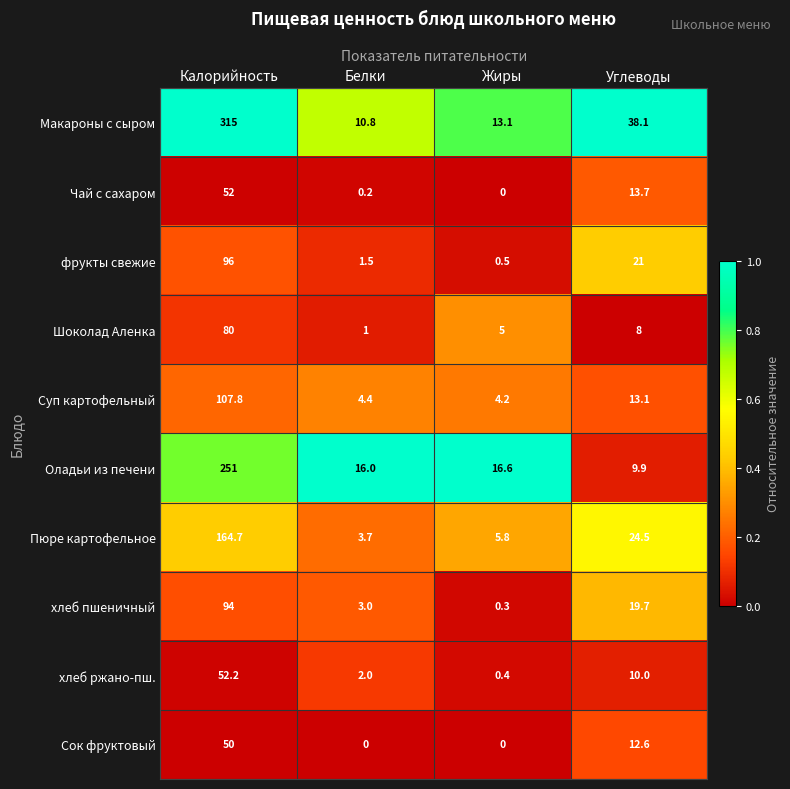

The value of фрукты свежие at Белки is 1.5. True or false?

True